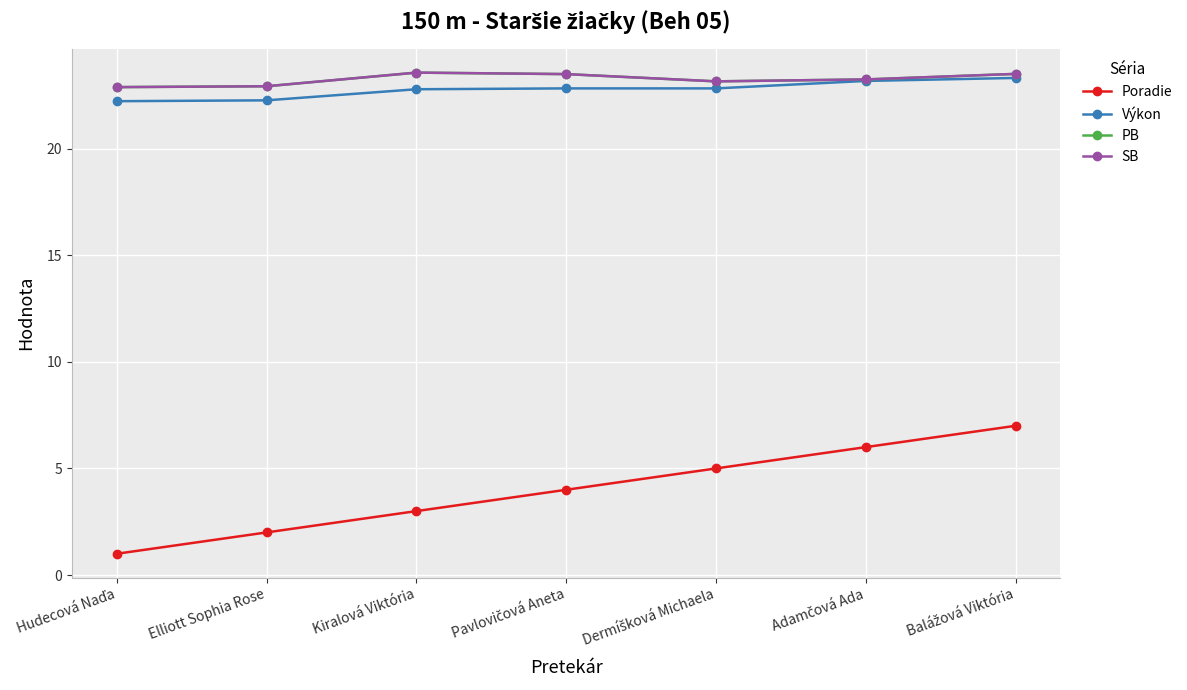

Does the chart have visible grid lines?

Yes